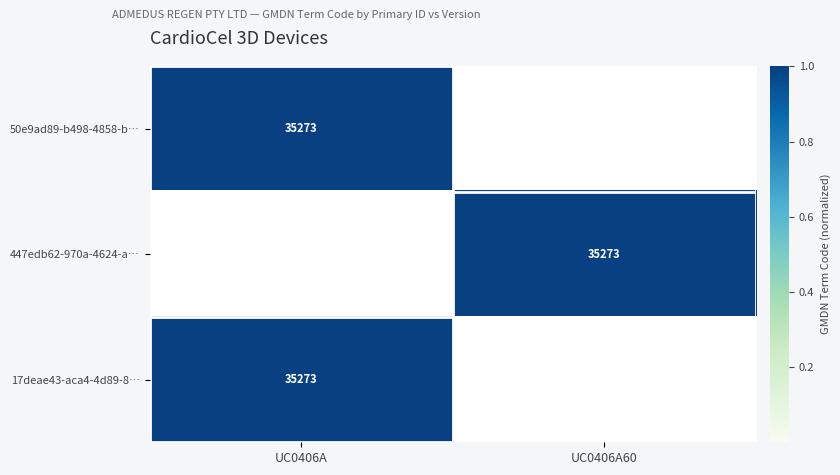

The value of 50e9ad89-b498-4858-b… at UC0406A is 49297. True or false?

False